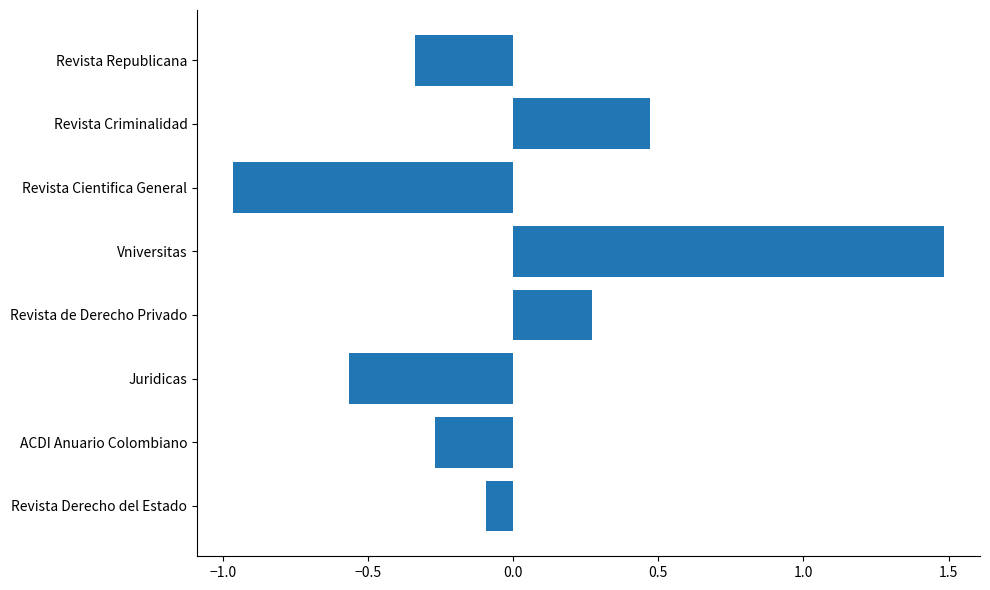

At which label is the value closest to 0?

Revista Derecho del Estado